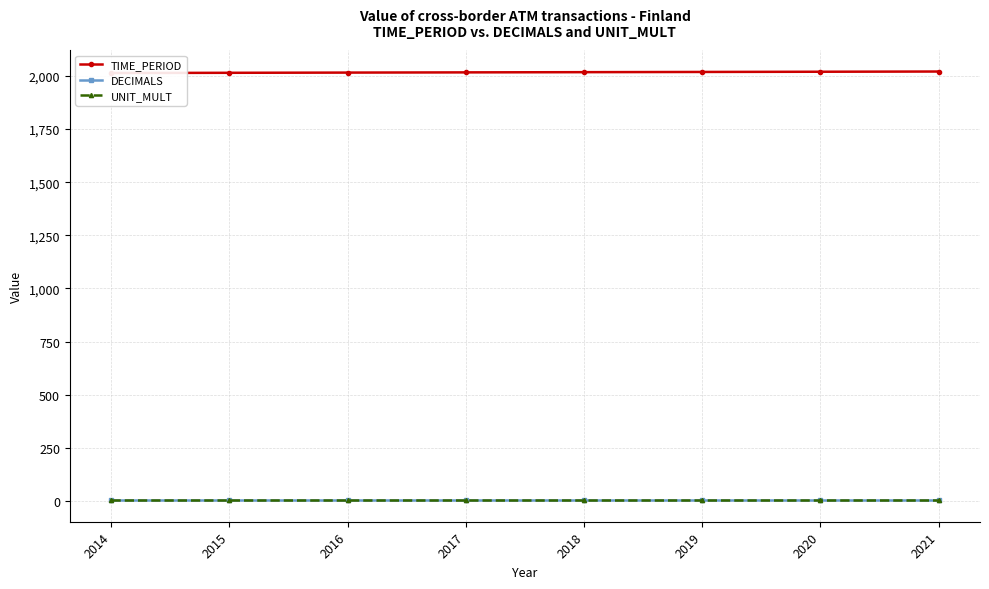

Is it true that UNIT_MULT equals 2 at 2015?

False